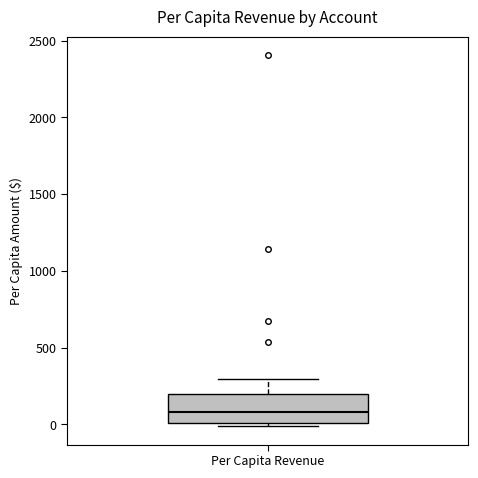

Transcribe this box plot: give where the median line is, the range the box spans, and where the two whiskers end, as read against the y-axis. The values are not printed on the chart, so give them approximately, as read against the axis.

median 100, box 0 to 200, whiskers 0 (just below the box's lower edge) to 300